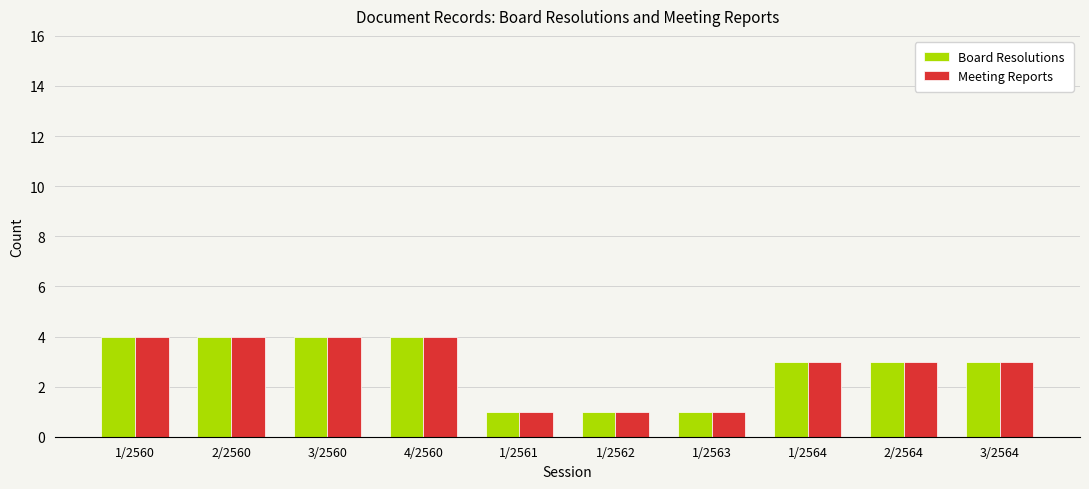

True or false: Board Resolutions has a value of 2 at 3/2564.

False